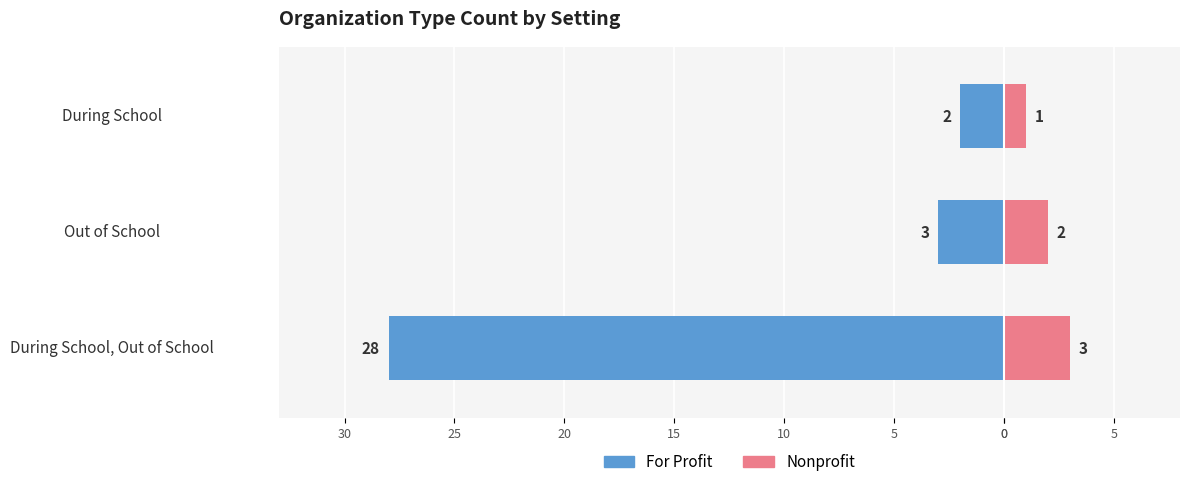

What is the difference between the Nonprofit values at Out of School and During School, Out of School?

1